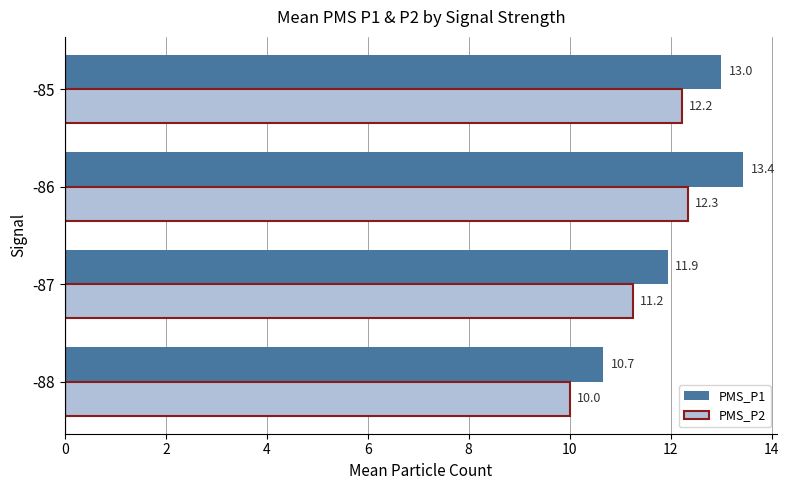

Rank the series by their average value, from lowest to highest.

PMS_P2, PMS_P1